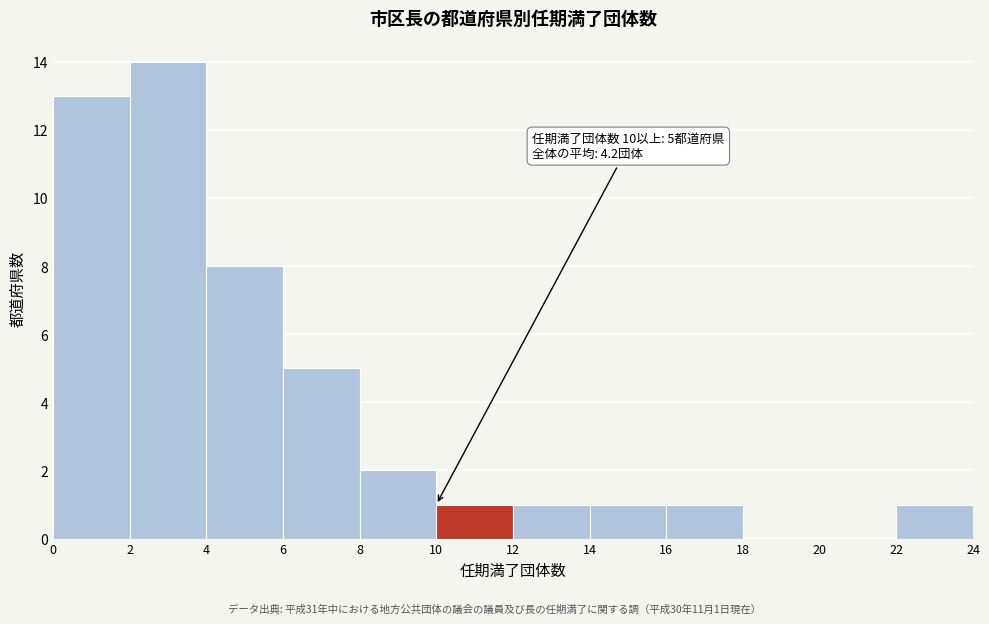

Over which range of the x-axis is the bar tallest?

2 to 4